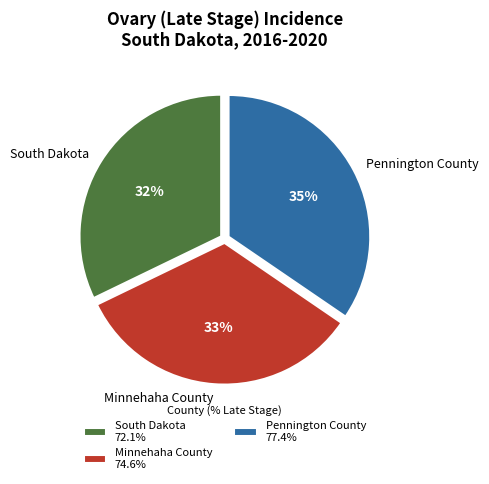

To the nearest percent, what is the difference between the South Dakota and Minnehaha County slice percentages?

1%